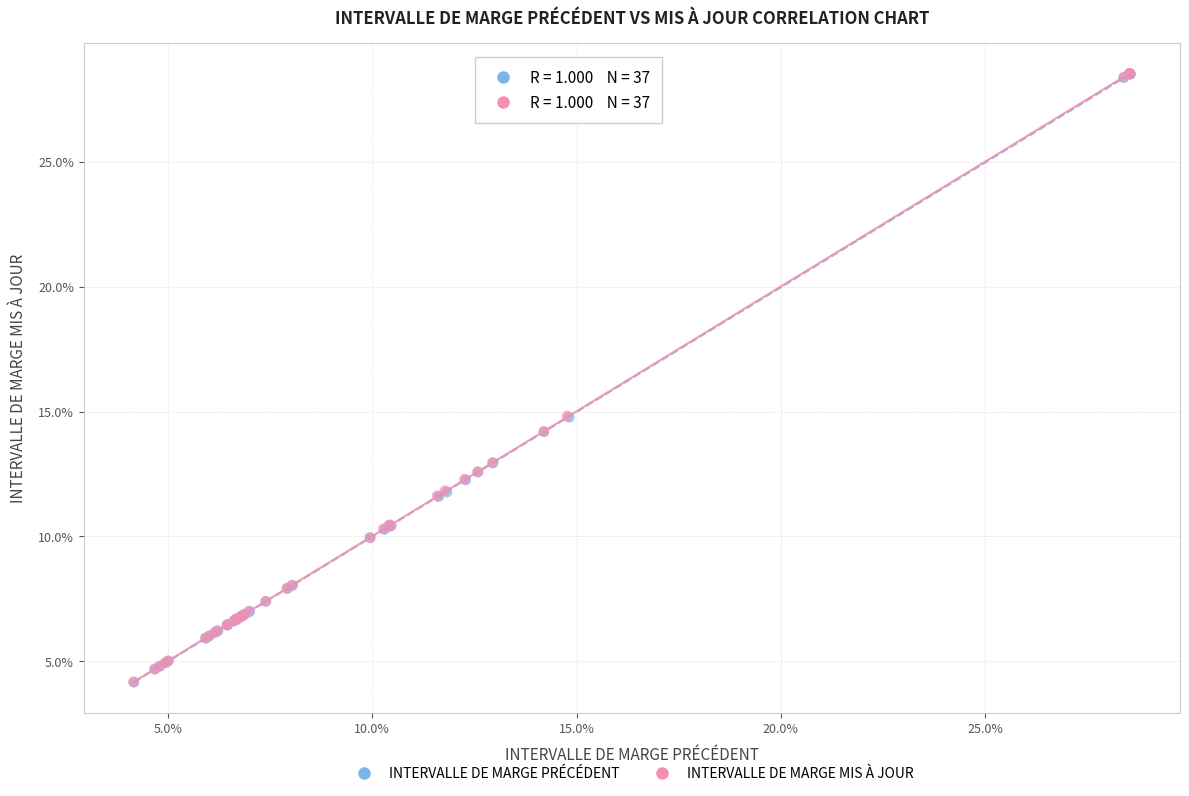

Which series has the largest Y range (max minus min)?

INTERVALLE DE MARGE MIS À JOUR